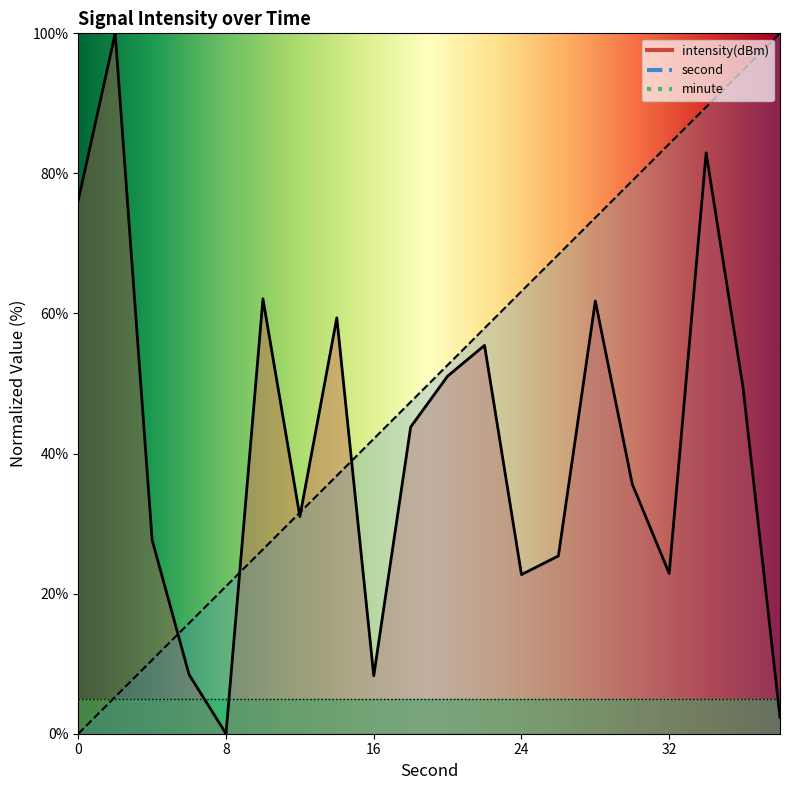

Which series changed the most between 22 and 38?

intensity